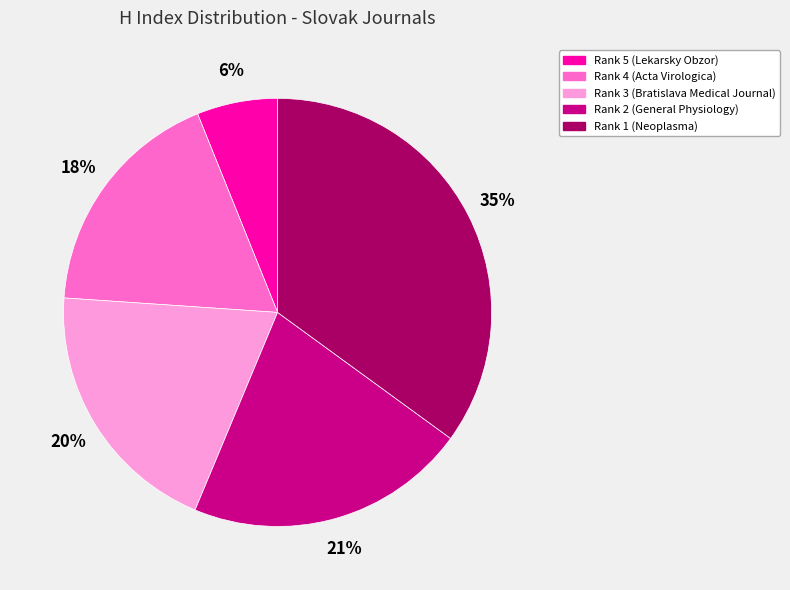

Do Rank 1 (Neoplasma) and Rank 2 (General Physiology) together represent more than half of the pie?

Yes